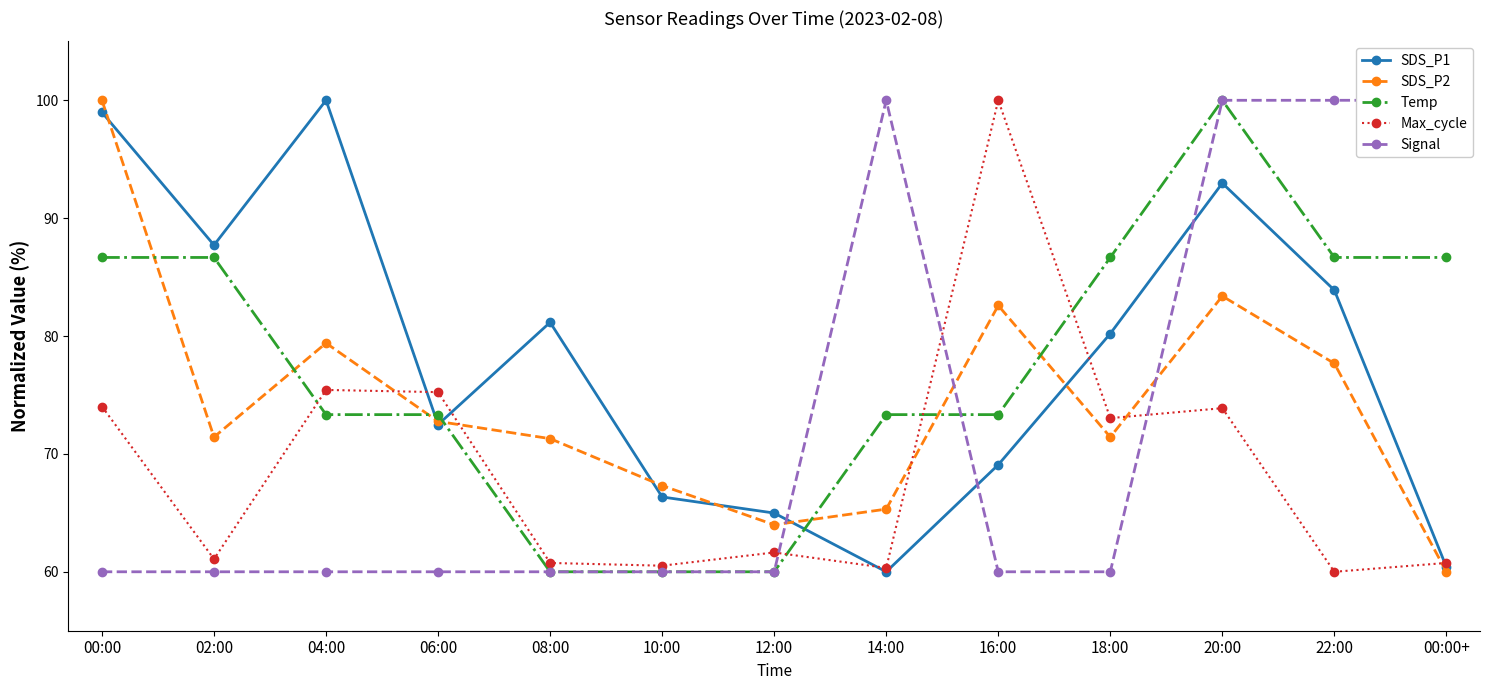

How many series are shown in this chart?

5